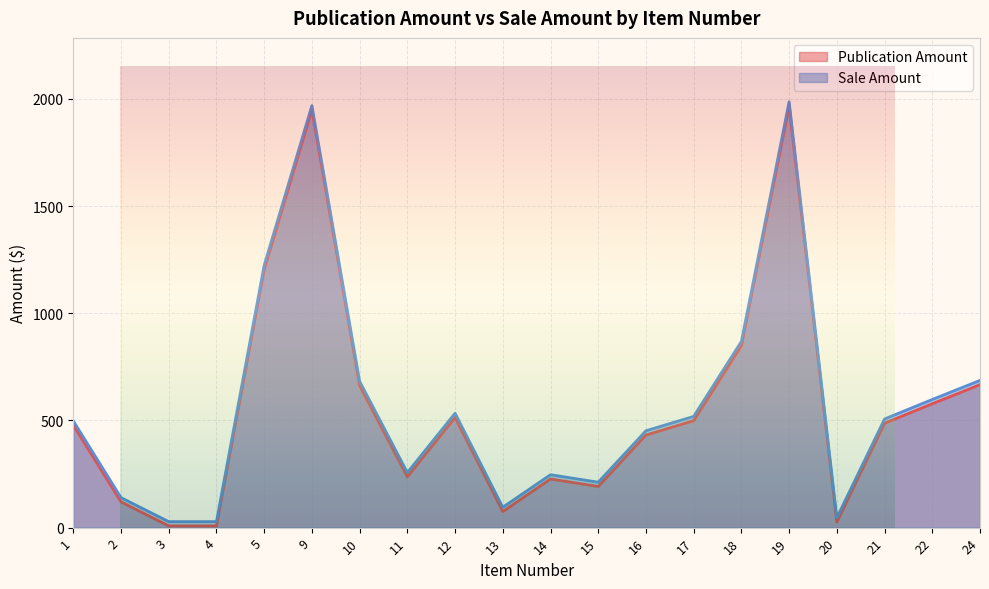

Which category has the lowest value in the Sale Amount series?

3